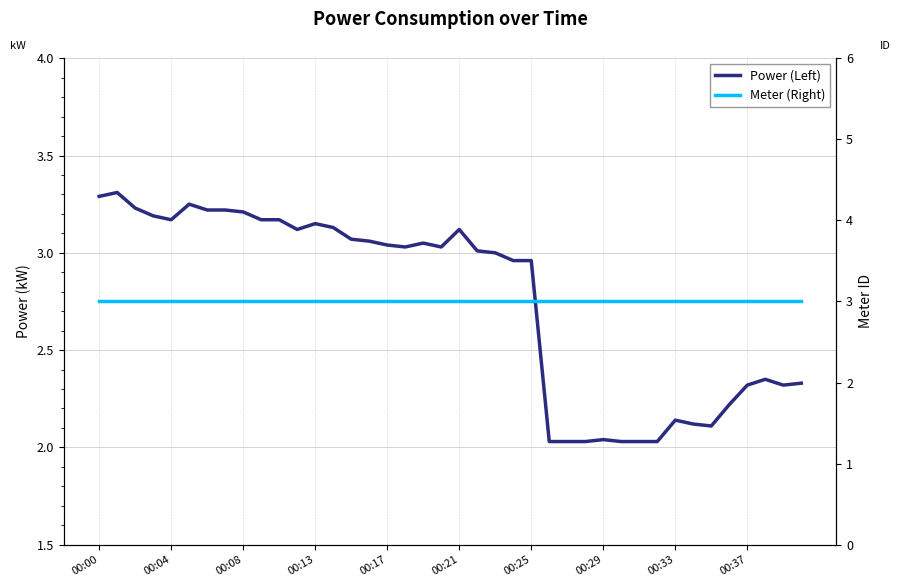

Rank the series at 18 from highest to lowest value.

Power (Left), Meter (Right)